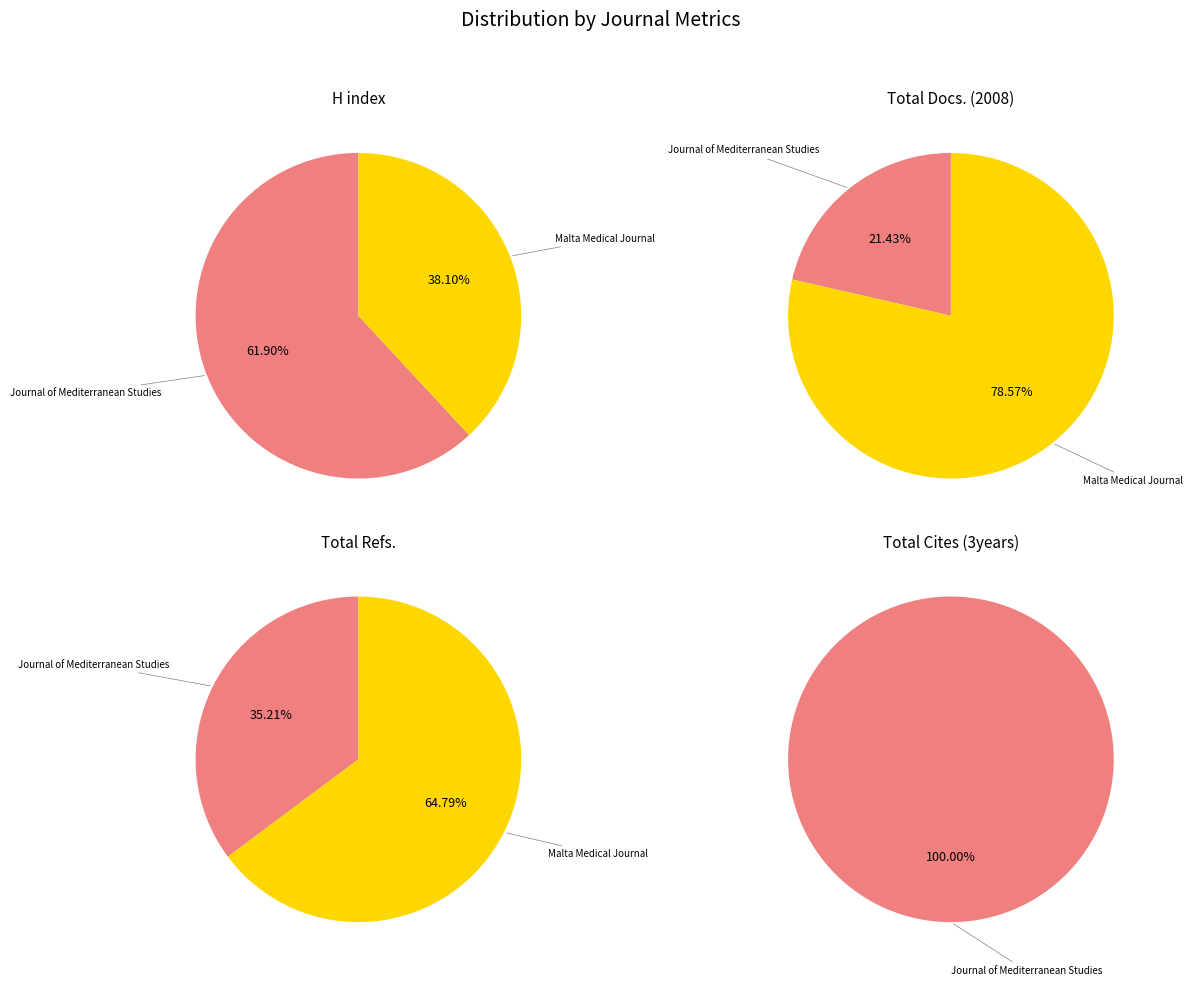

Which slice is the largest?

Malta Medical Journal